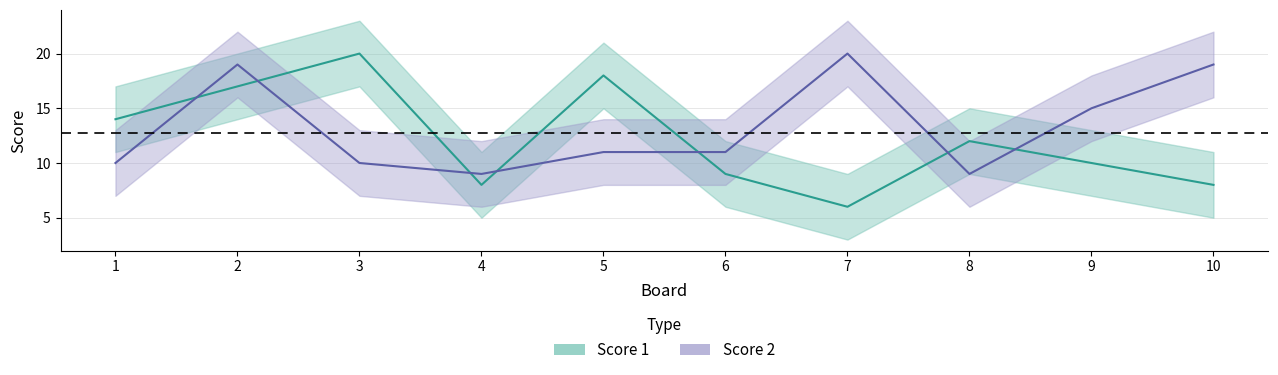

At which label does Score 2 reach its minimum?

4